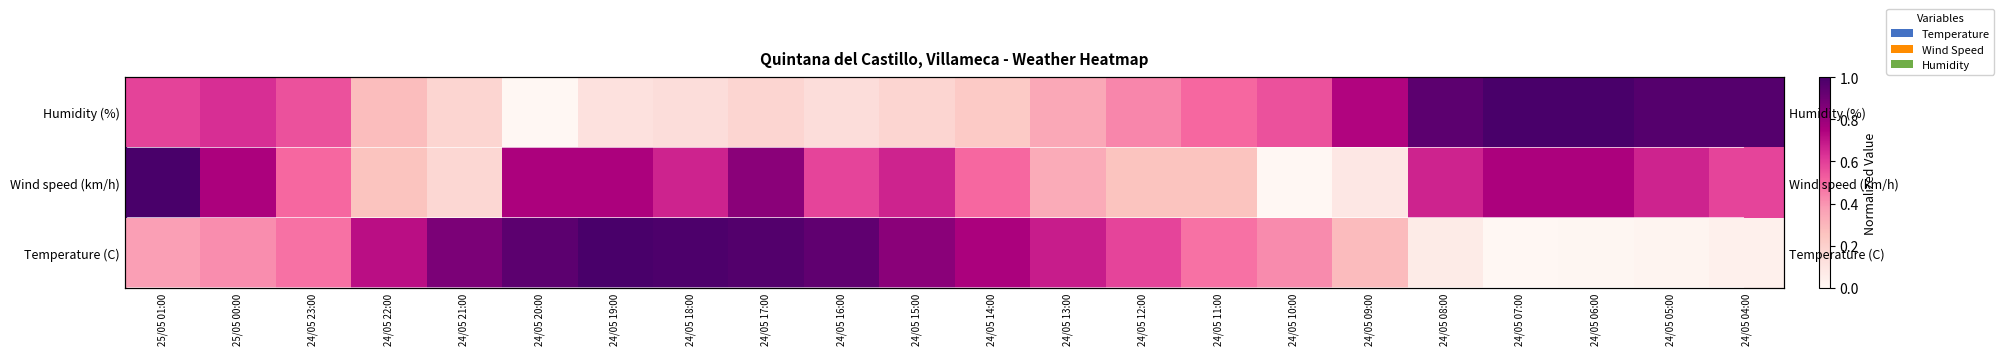

What is the difference between the Wind speed (km/h) values at 24/05 17:00 and 24/05 12:00?

0.6